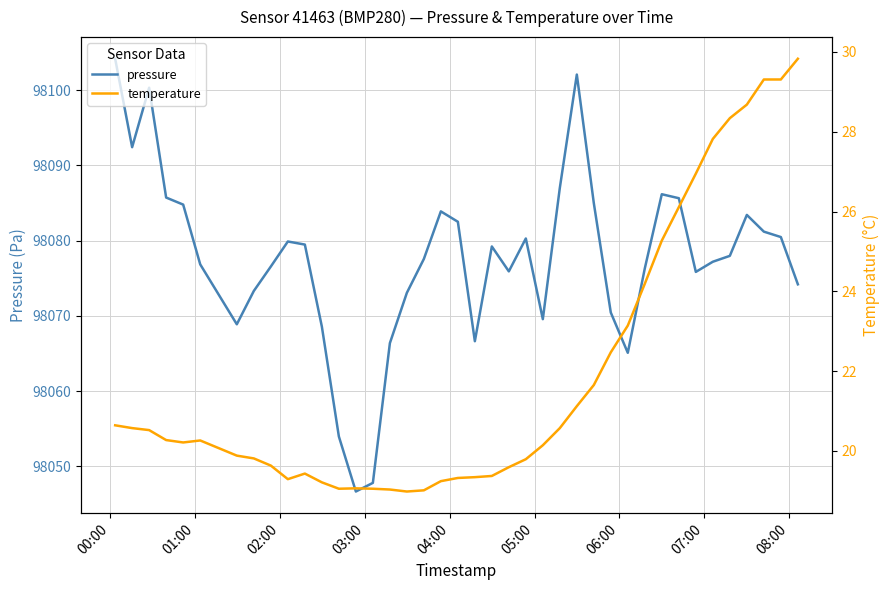

What is the highest value of the pressure series?

98104.2